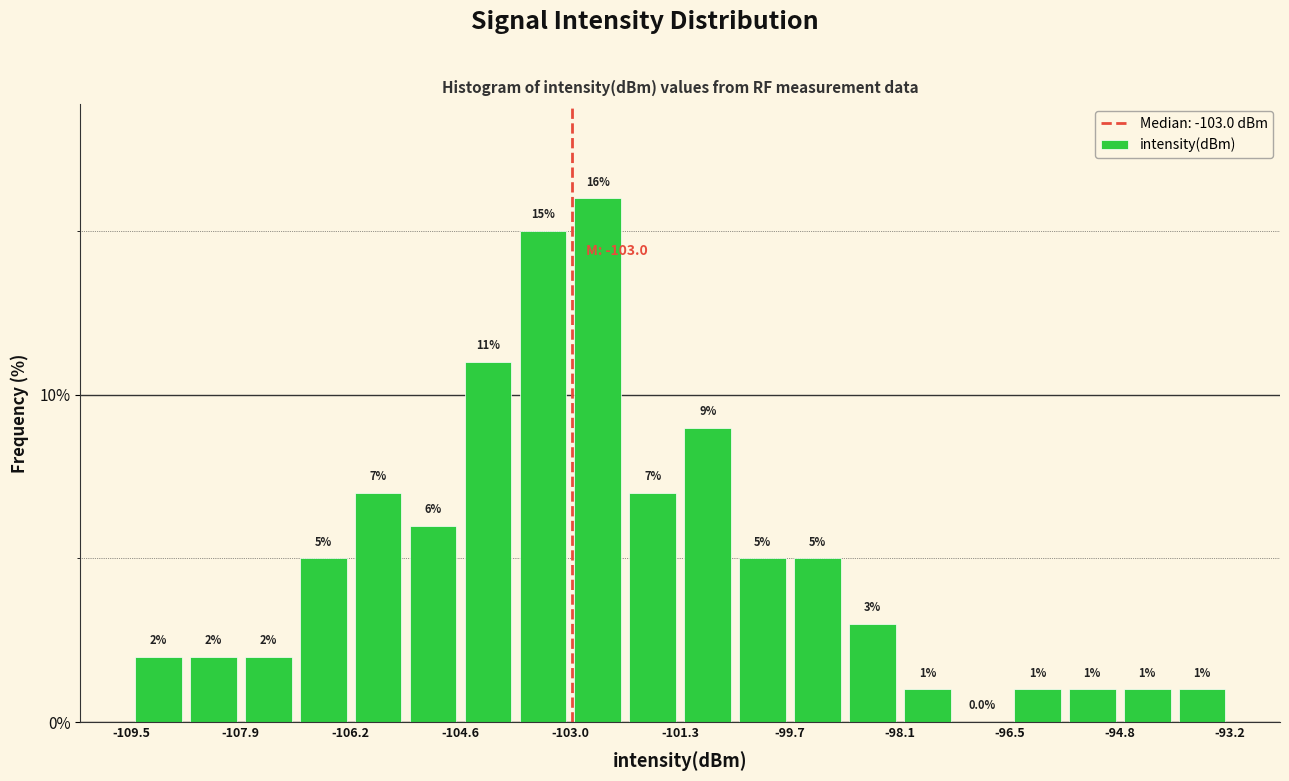

Reading left to right, transcribe this chart: for each bar, give the range it covers on the x-axis and its height. The bar edges are not printed on the chart, so give them approximately, as read against the axis.

-109.4 to -108.6: 2.0
-108.6 to -107.8: 2.0
-107.8 to -107.0: 2.0
-107.0 to -106.2: 5.0
-106.2 to -105.4: 7.0
-105.4 to -104.6: 6.0
-104.6 to -103.8: 11.0
-103.8 to -103.0: 15.0
-103.0 to -102.2: 16.0
-102.2 to -101.4: 7.0
-101.4 to -100.6: 9.0
-100.6 to -99.8: 5.0
-99.8 to -99.0: 5.0
-99.0 to -98.0: 3.0
-98.0 to -97.2: 1.0
-97.2 to -96.4: 0.0
-96.4 to -95.6: 1.0
-95.6 to -94.8: 1.0
-94.8 to -94.0: 1.0
-94.0 to -93.2: 1.0